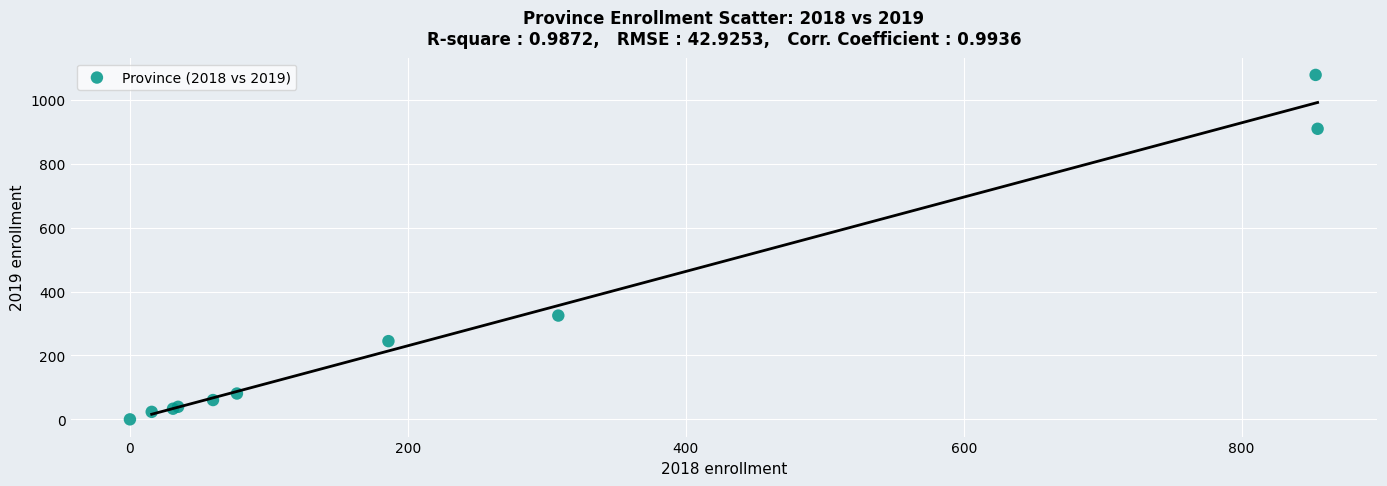

What Y value in the scatter plot is closest to 538?

324.8